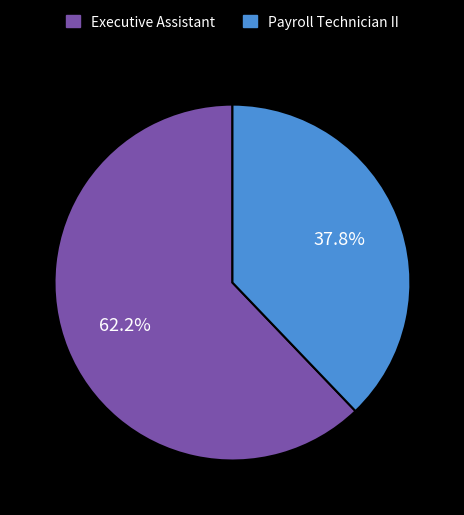

What is the smallest slice in the pie chart?

Payroll Technician II